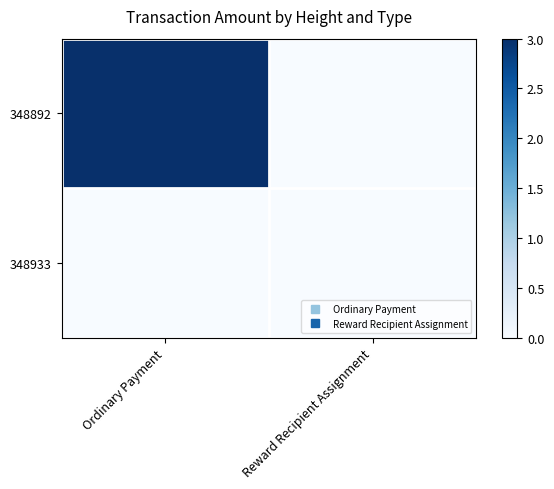

Between Ordinary Payment and Reward Recipient Assignment, which series saw the biggest shift?

348892